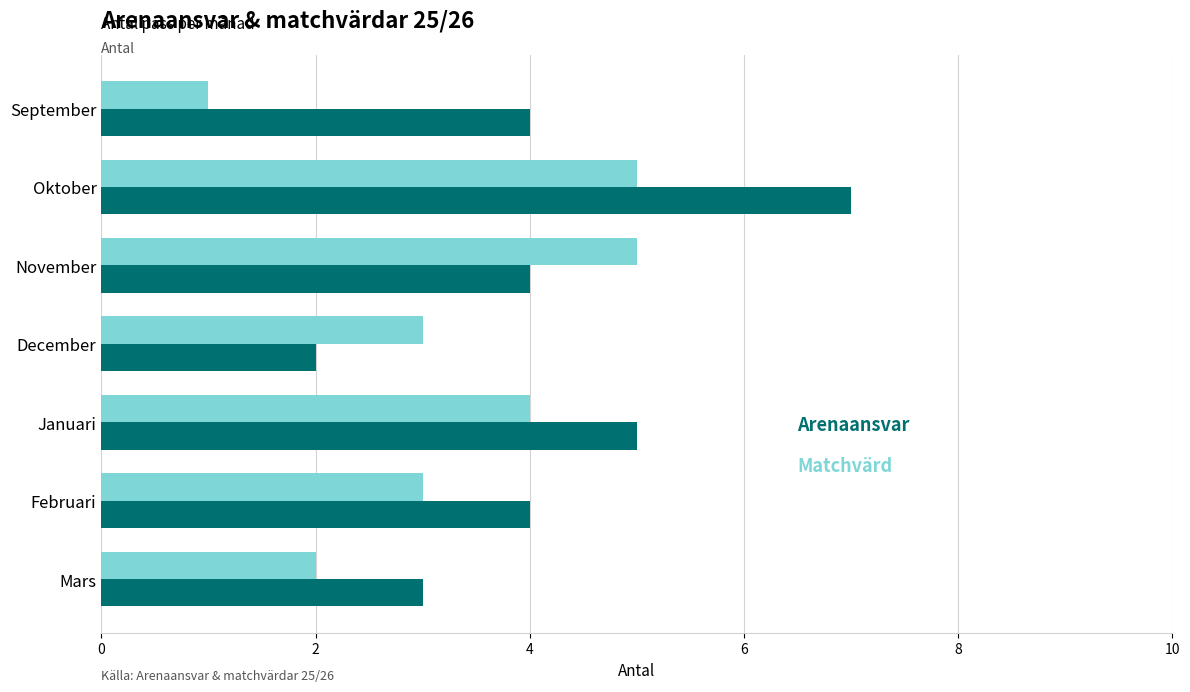

What is the maximum value shown in the chart?

7